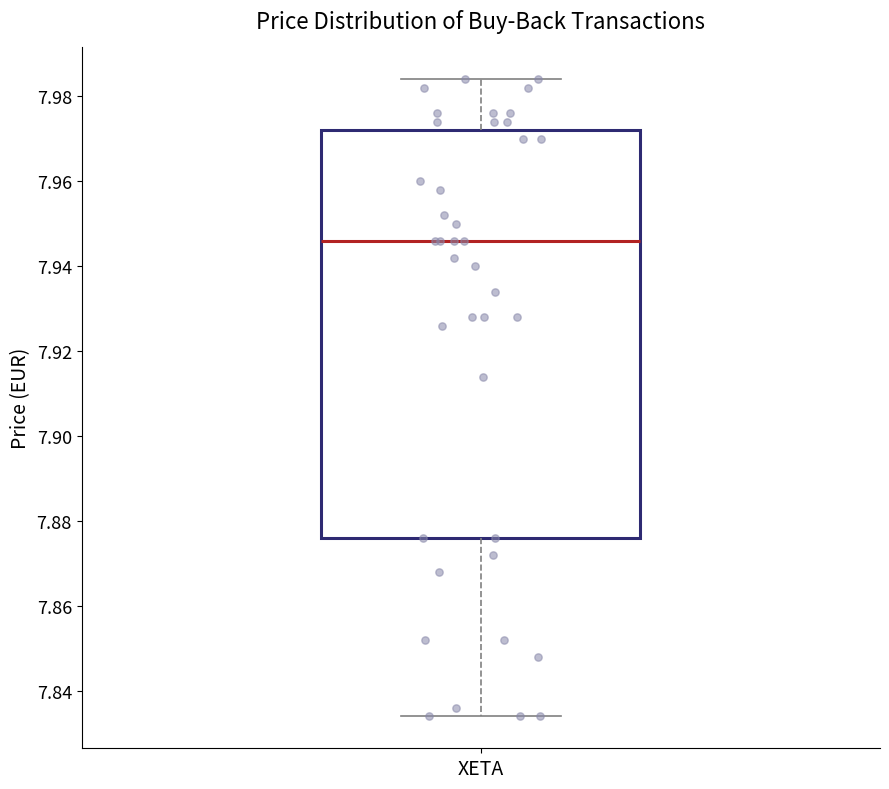

Read this box plot against the y-axis: the position of the median line, the range covered by the box, and the ends of both whiskers. The values are not printed on the chart, so give them approximately, as read against the axis.

median 7.946, box 7.876 to 7.972, whiskers 7.834 to 7.984